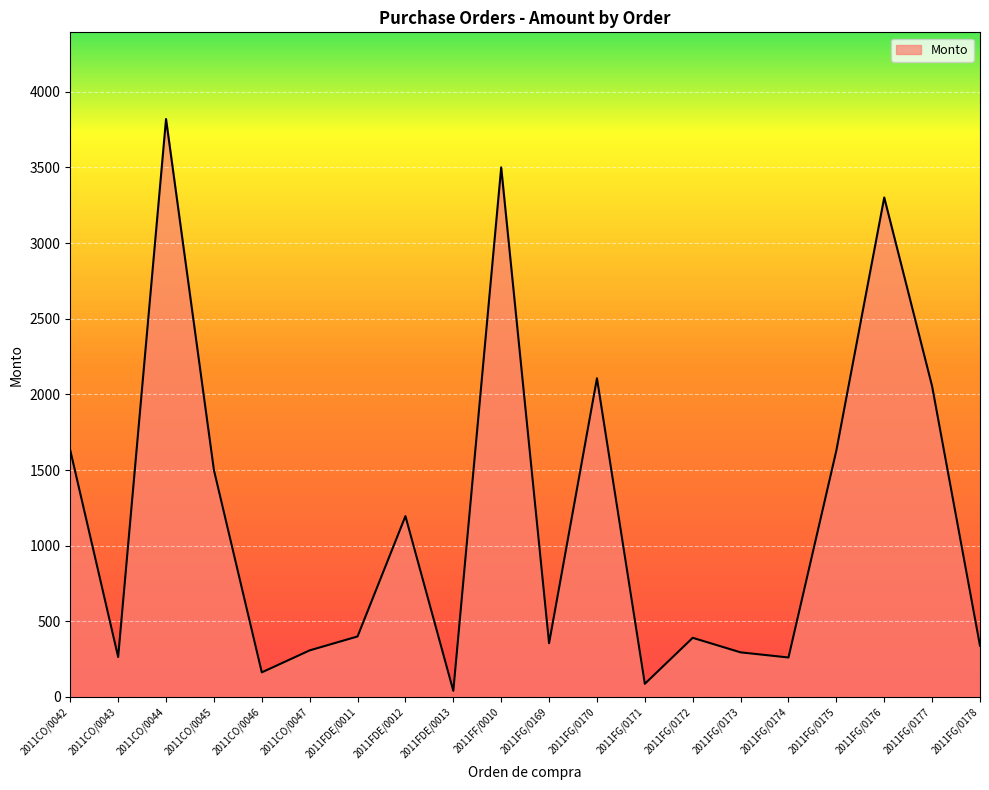

How many lines are shown in the chart?

1